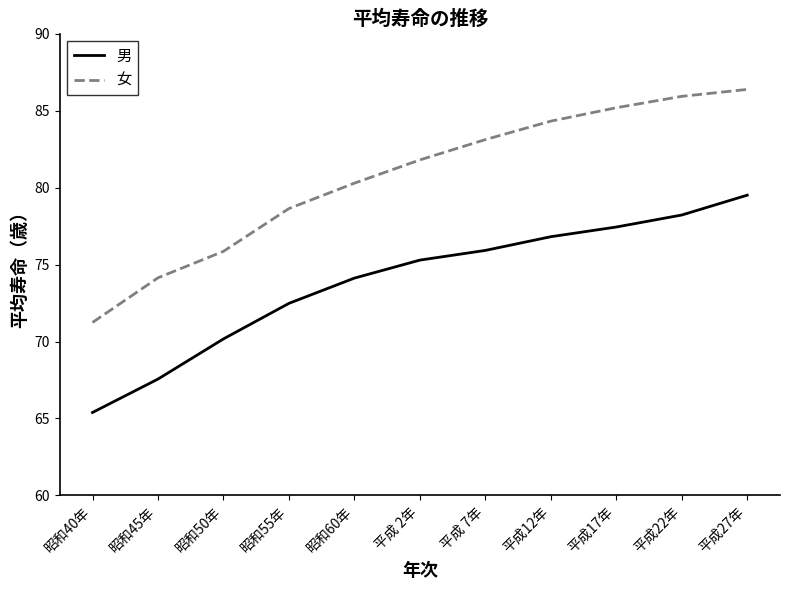

What is the approximate value of 女 at 昭和60年?

80.3